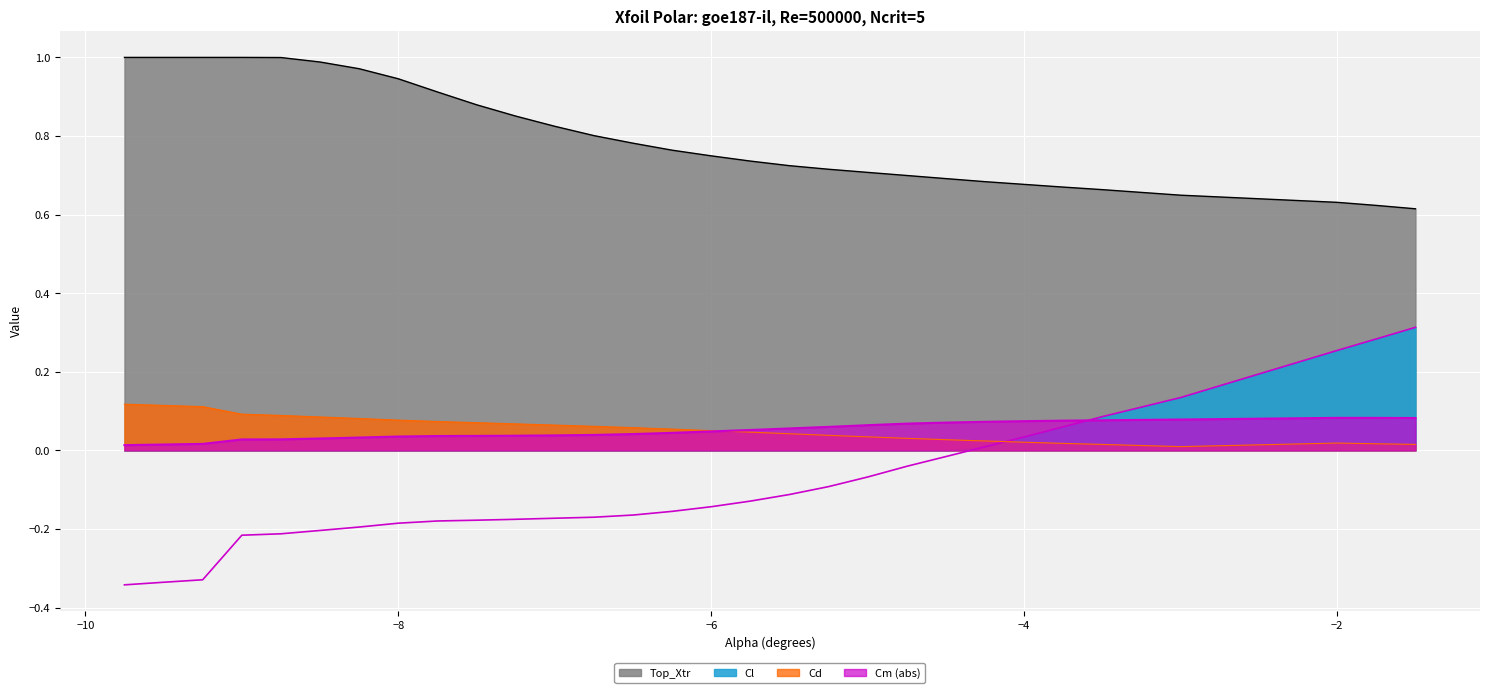

Which series ends up on top after the final intersection of Cd and Cl?

Cl